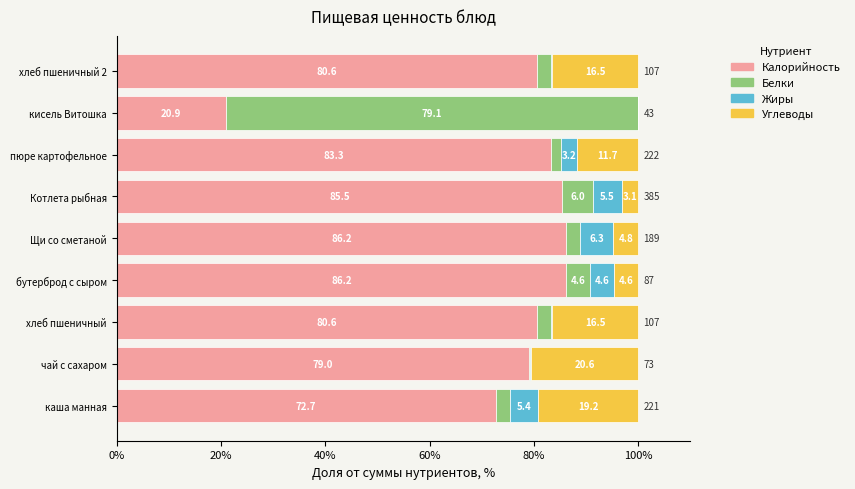

What is the total value across all series at пюре картофельное?

100.0